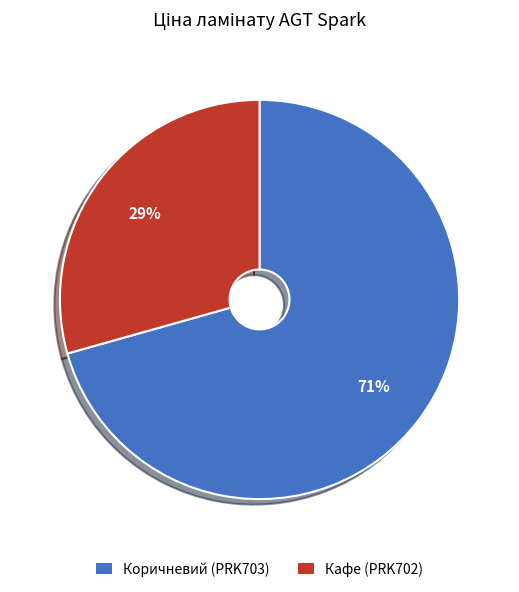

To the nearest percent, what is the average slice percentage?

50%